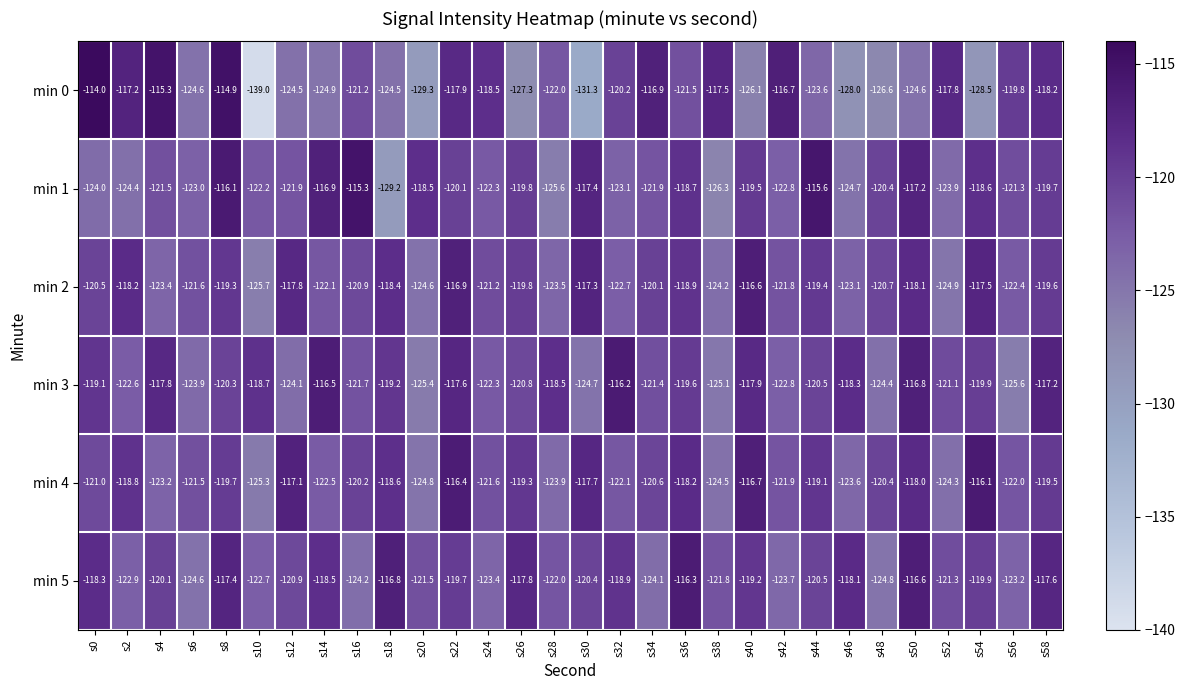

How many distinct data groups are displayed?

6